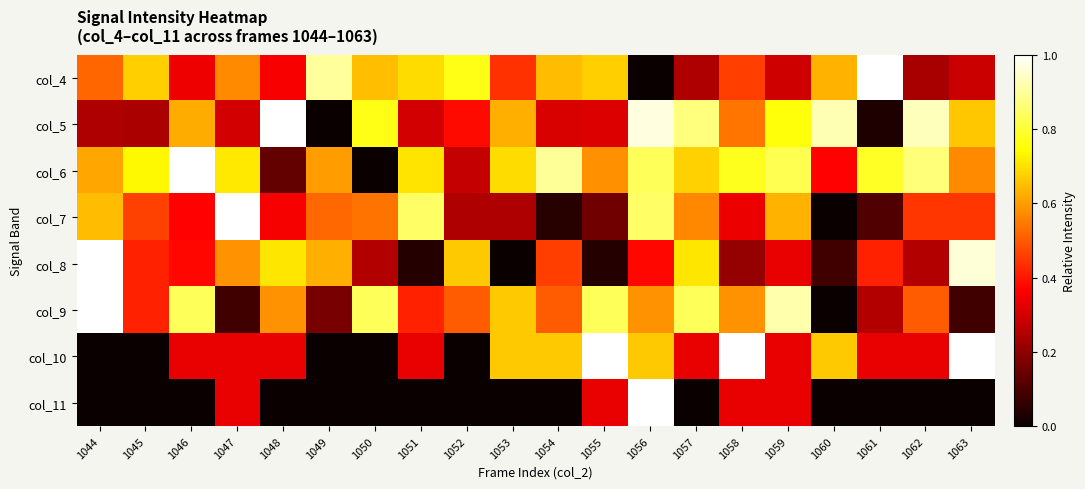

Which label corresponds to the largest value in the chart?

1061